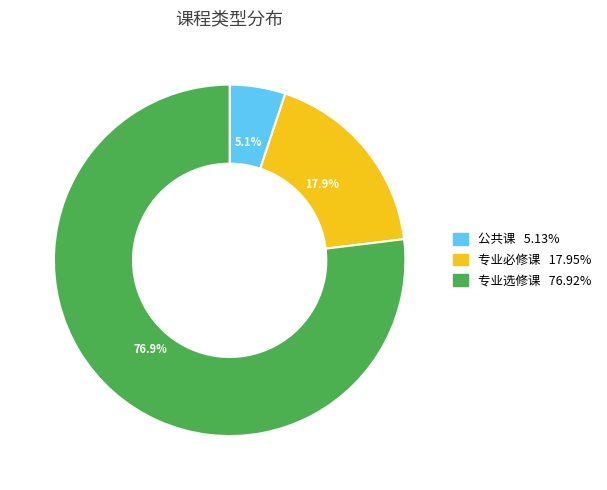

How many slices are in this pie chart?

3